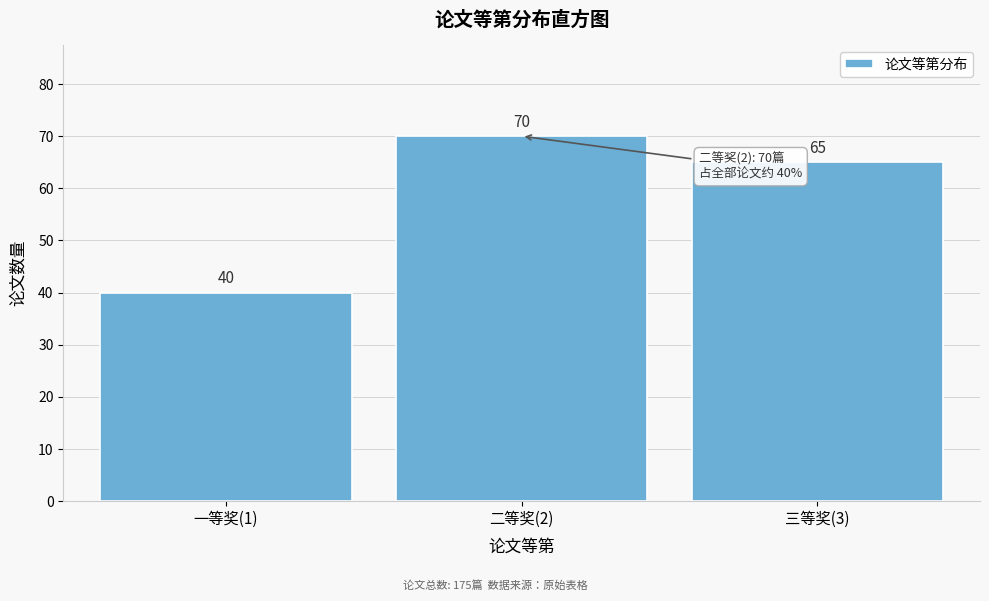

Reading right to left, list all the values displayed in this chart.

三等奖(3)=65	二等奖(2)=70	一等奖(1)=40